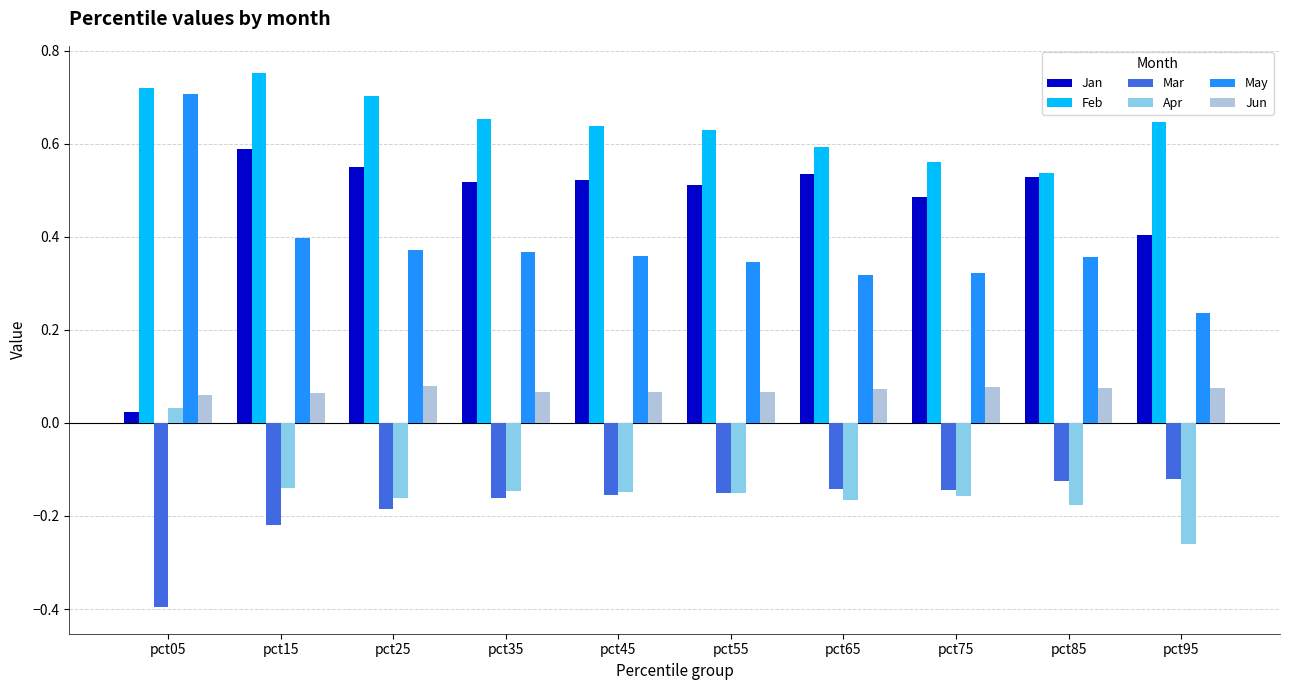

Which category has the highest value in the Feb series?

pct15